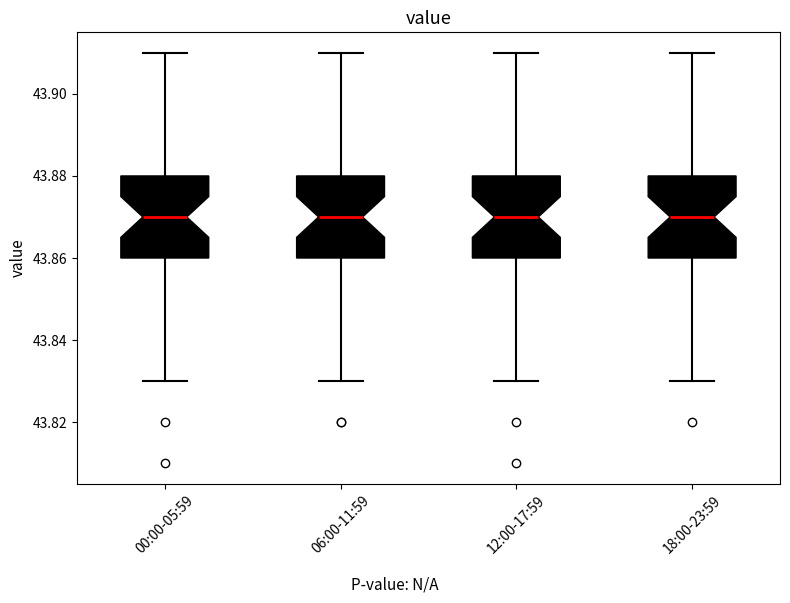

Reading left to right, transcribe this box plot: for each box, give where its median line is, the range the box spans, and where its two whiskers end, as read against the y-axis. The values are not printed on the chart, so give them approximately, as read against the axis.

00:00-05:59: median 43.87, box 43.86 to 43.88, whiskers 43.83 to 43.91
06:00-11:59: median 43.87, box 43.86 to 43.88, whiskers 43.83 to 43.91
12:00-17:59: median 43.87, box 43.86 to 43.88, whiskers 43.83 to 43.91
18:00-23:59: median 43.87, box 43.86 to 43.88, whiskers 43.83 to 43.91